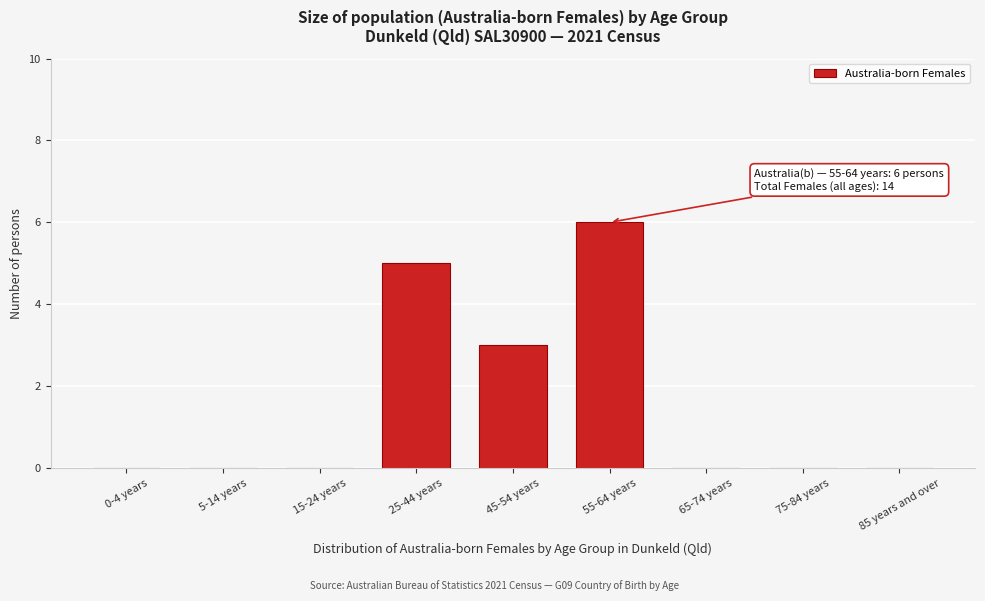

Reading left to right, extract all data points from this chart.

0-4 years=0	5-14 years=0	15-24 years=0	25-44 years=5	45-54 years=3	55-64 years=6	65-74 years=0	75-84 years=0	85 years and over=0